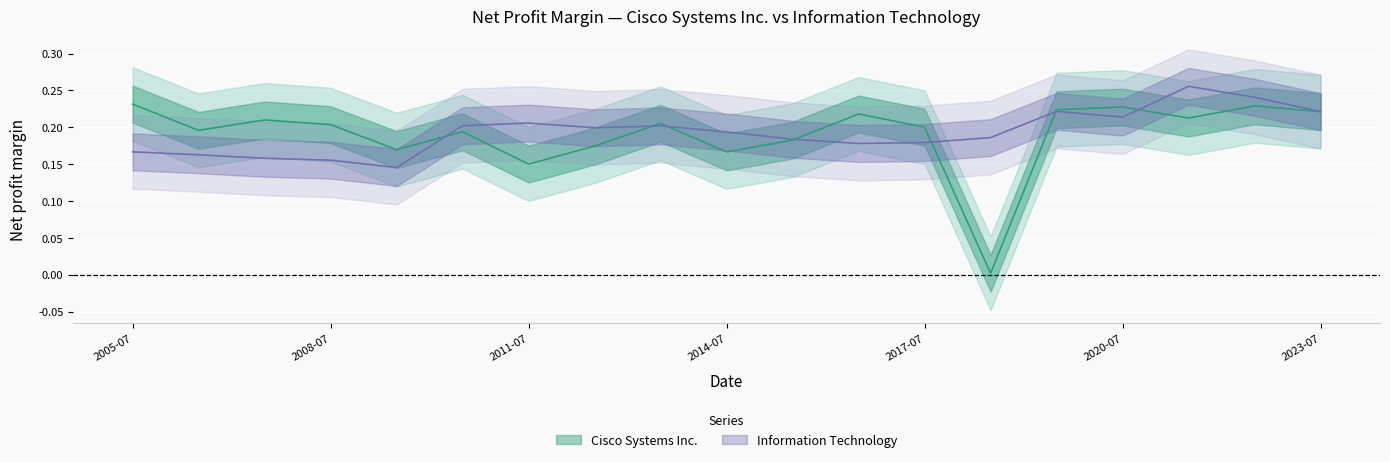

Count the Information Technology values in the range 0 to 1.

19